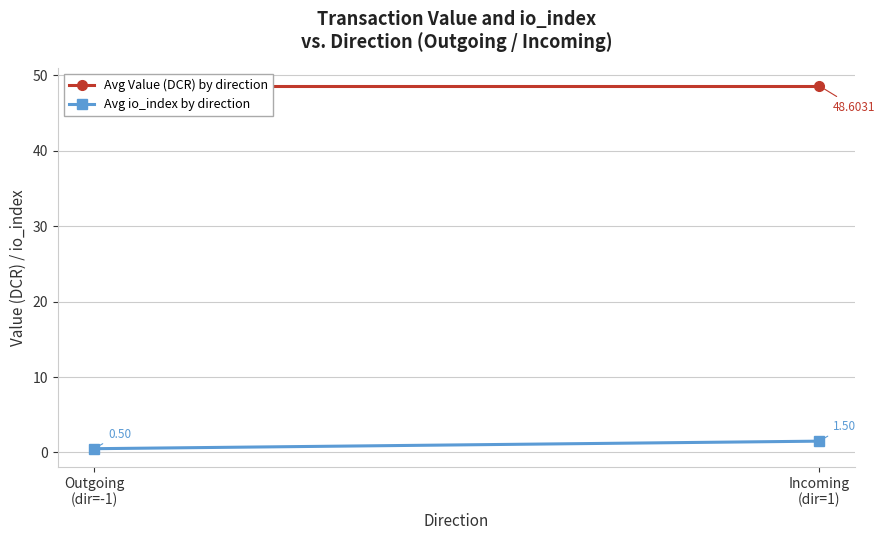

What is the label of the 1st point from the left?

Outgoing
(dir=-1)